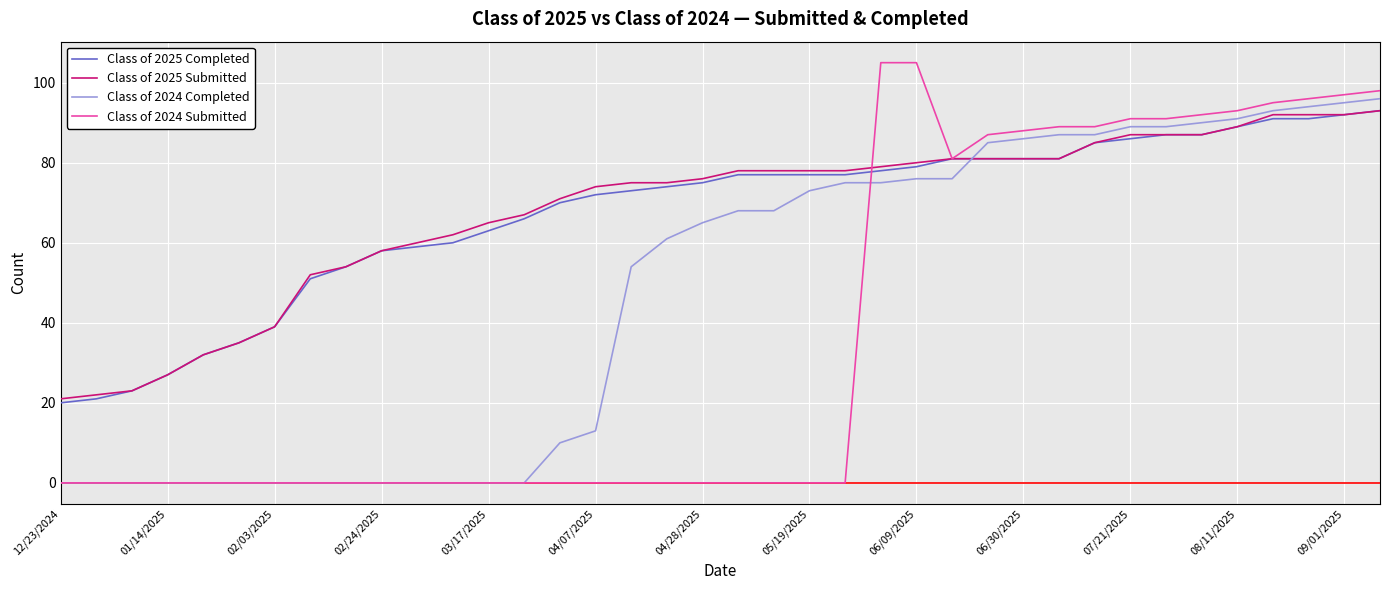

What is the average value of the Class of 2025 Completed series?

67